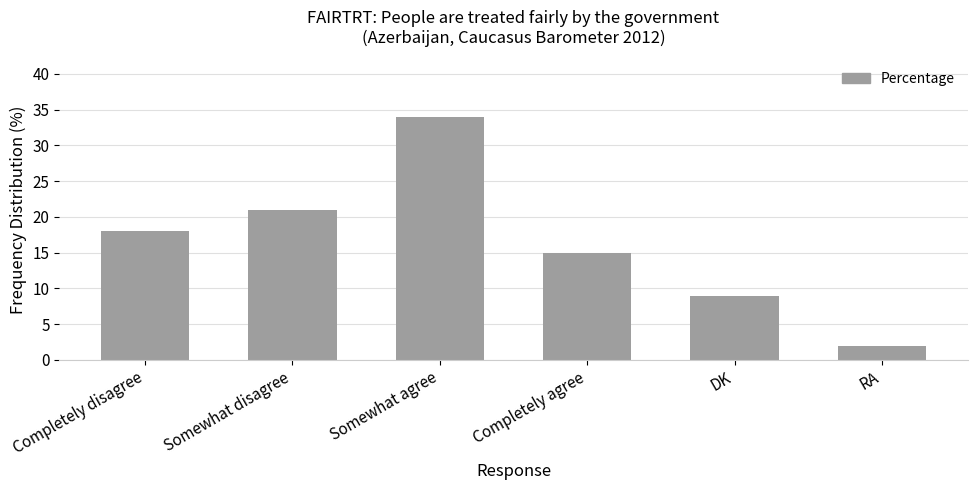

True or false: the data shows 30 at Completely disagree.

False